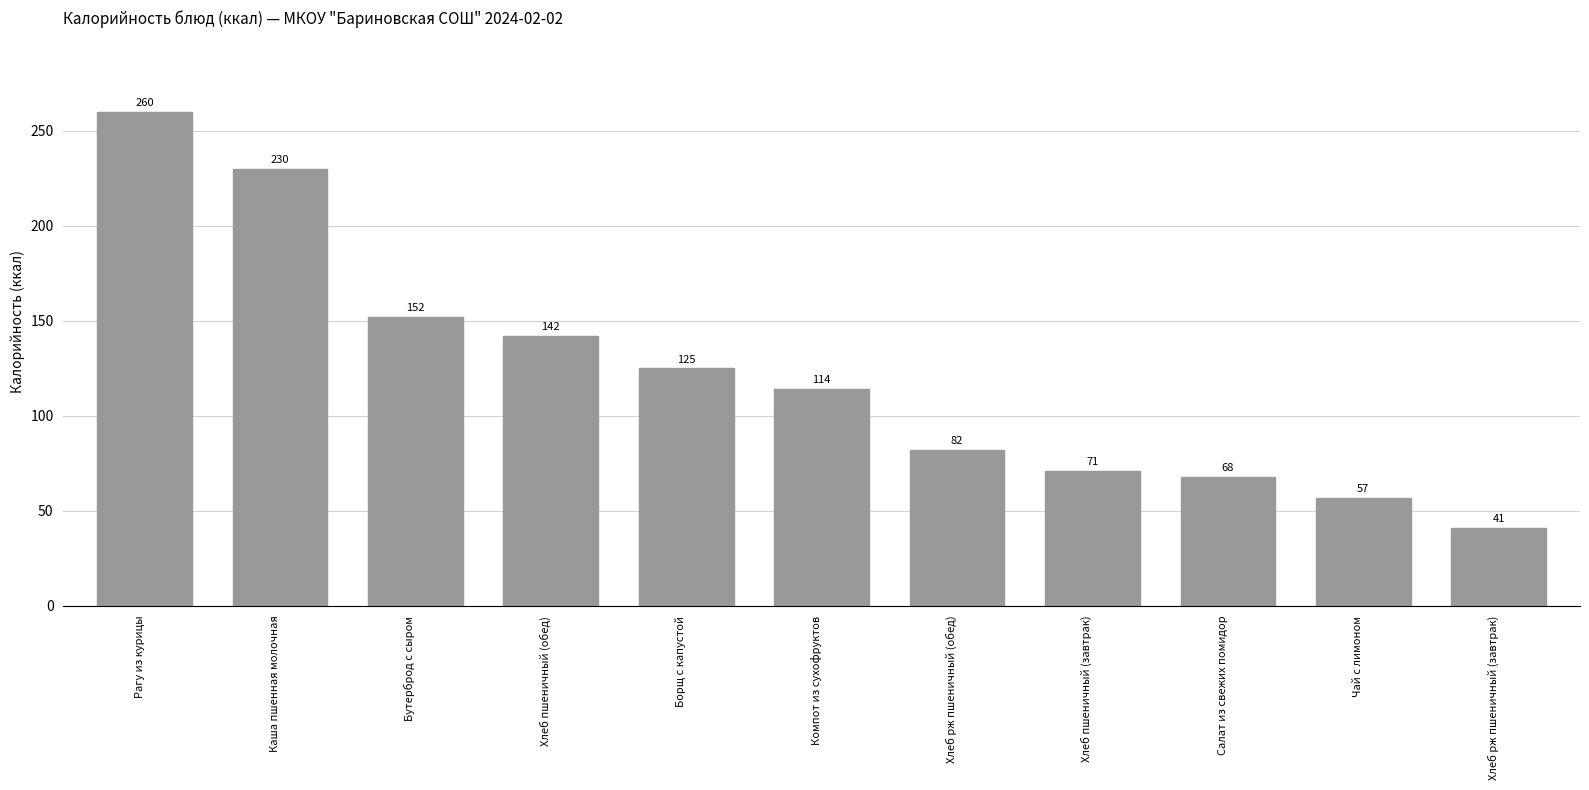

Reading right to left, extract all data points from this chart.

41	57	68	71	82	114	125	142	152	230	260